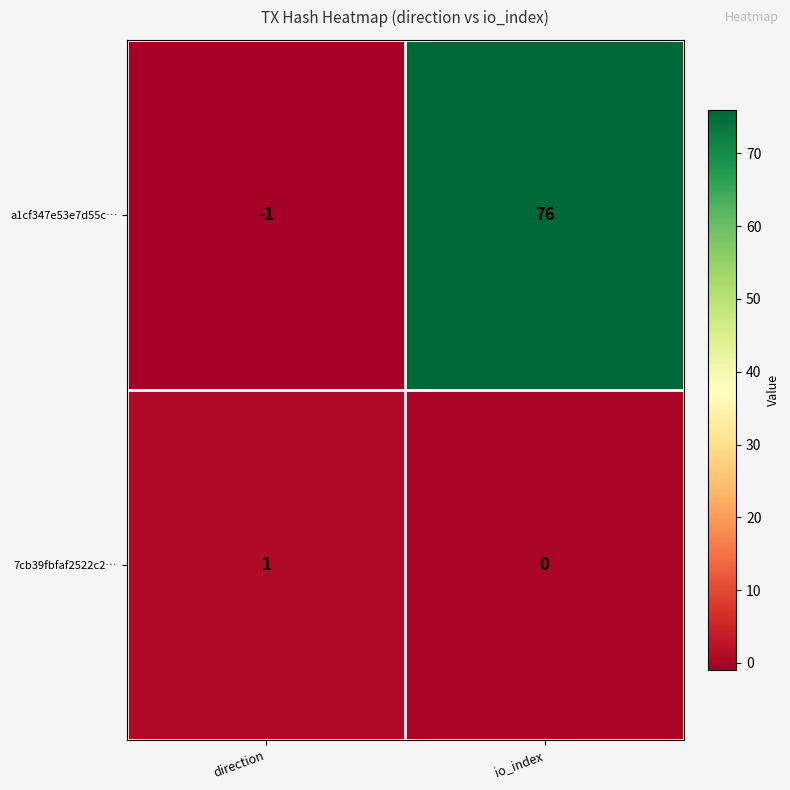

True or false: a1cf347e53e7d55c… has a value of 31 at io_index.

False